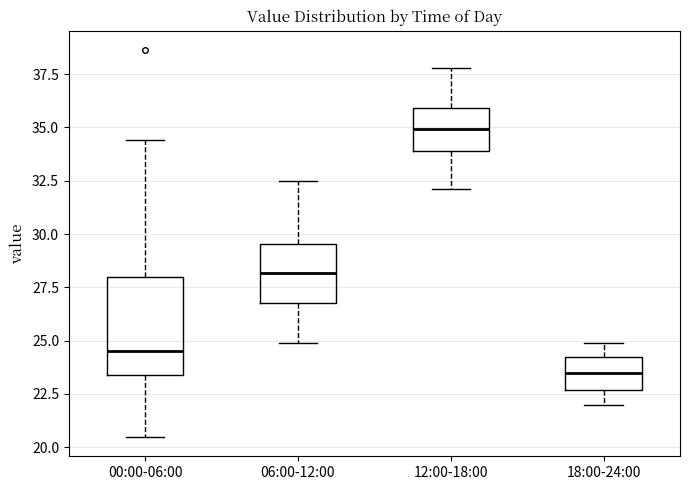

Reading left to right, transcribe this box plot: for each box, give where its median line is, the range the box spans, and where its two whiskers end, as read against the y-axis. The values are not printed on the chart, so give them approximately, as read against the axis.

00:00-06:00: median 24.5, box 23.5 to 28.0, whiskers 20.5 to 34.5
06:00-12:00: median 28.0, box 27.0 to 29.5, whiskers 25.0 to 32.5
12:00-18:00: median 35.0, box 34.0 to 36.0, whiskers 32.0 to 38.0
18:00-24:00: median 23.5, box 22.5 to 24.0, whiskers 22.0 to 25.0